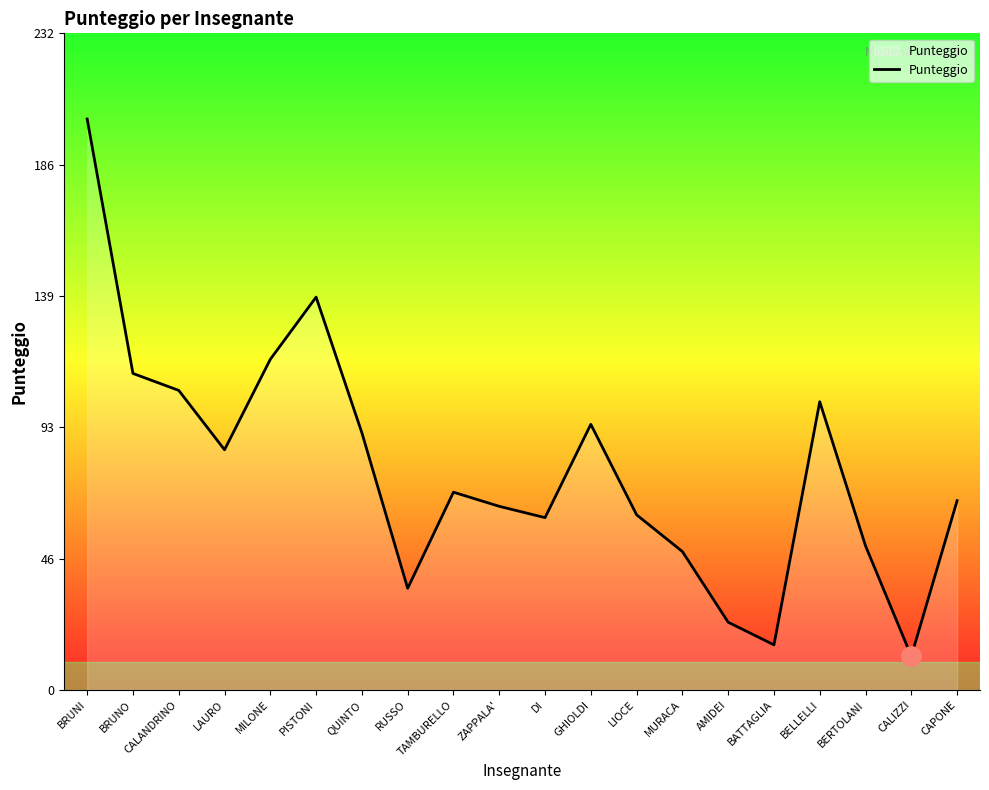

What is the change in value from PISTONI to CALIZZI?

-127